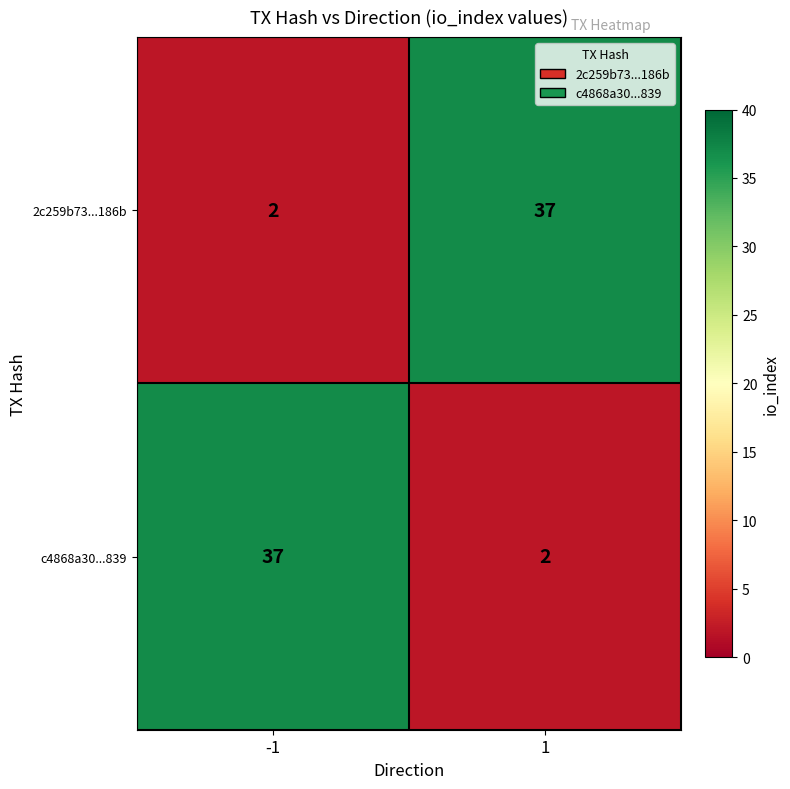

What is the sum of the c4868a30...839 values at 1 and -1?

39